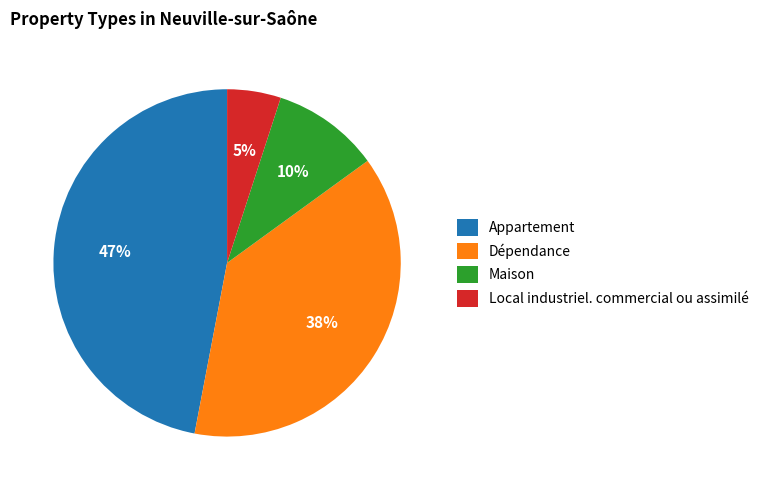

Which slice is the largest?

Appartement